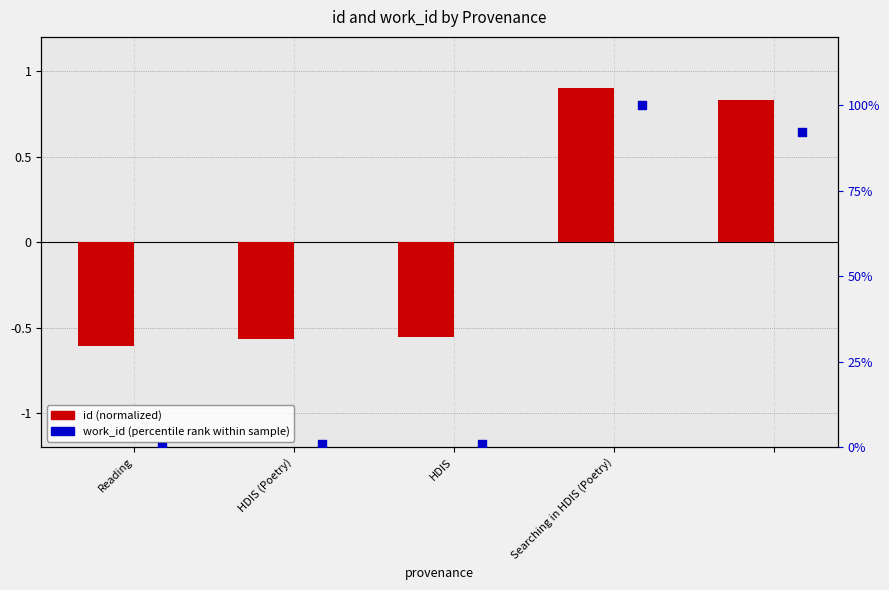

What is the total value across all series at HDIS?

0.4